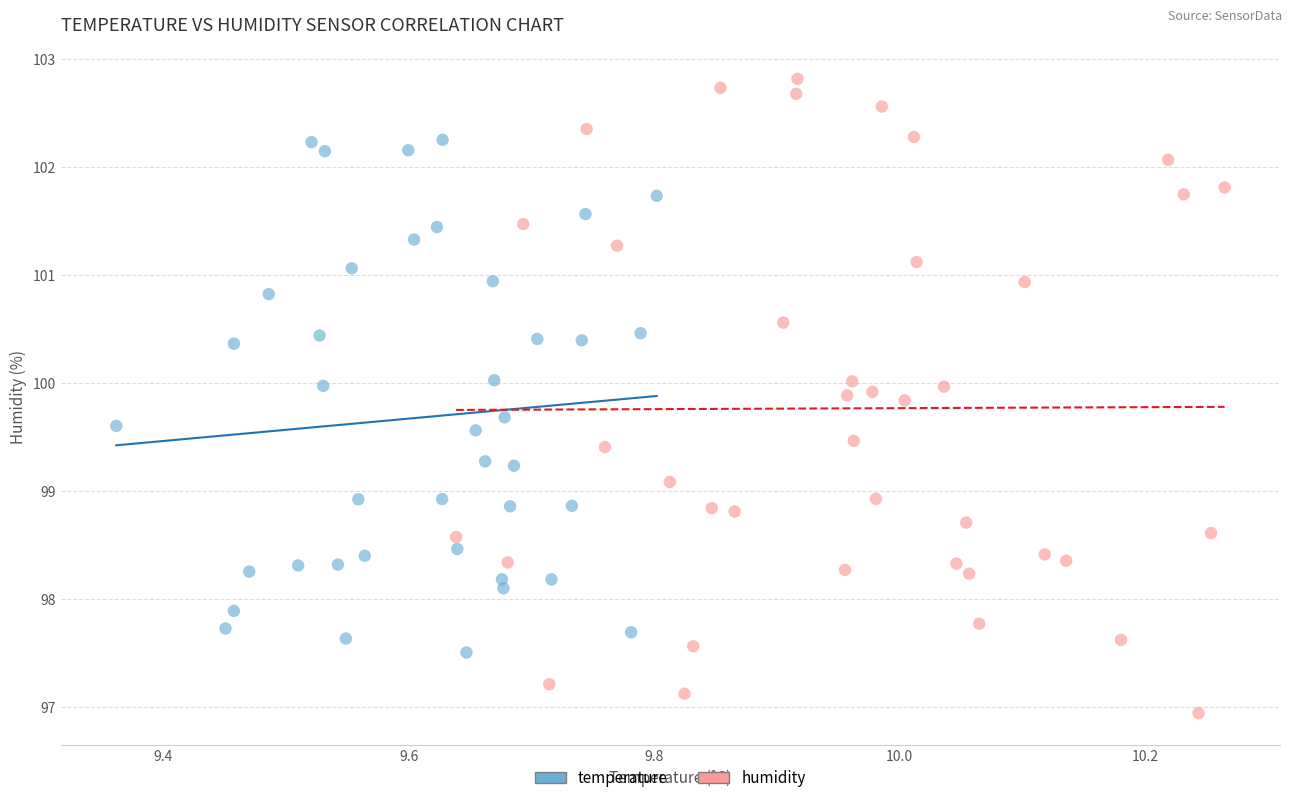

Which series contains the highest Y value?

humidity